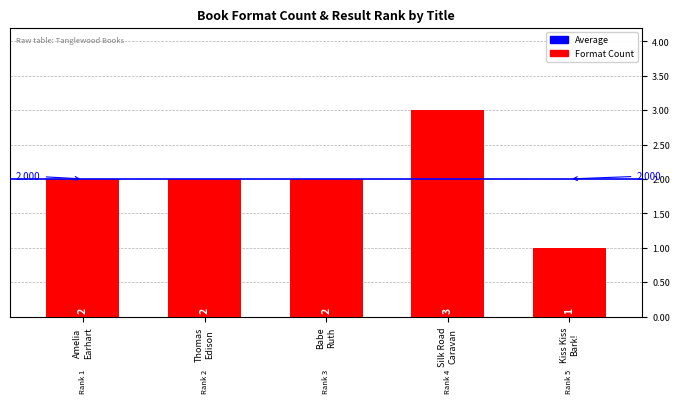

How many series are shown in this chart?

1